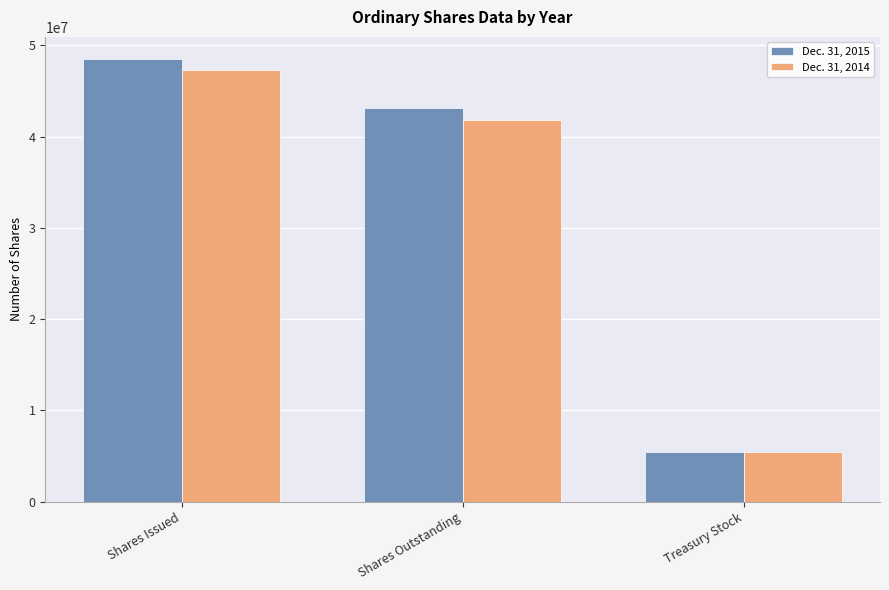

How many data points does each series have?

3